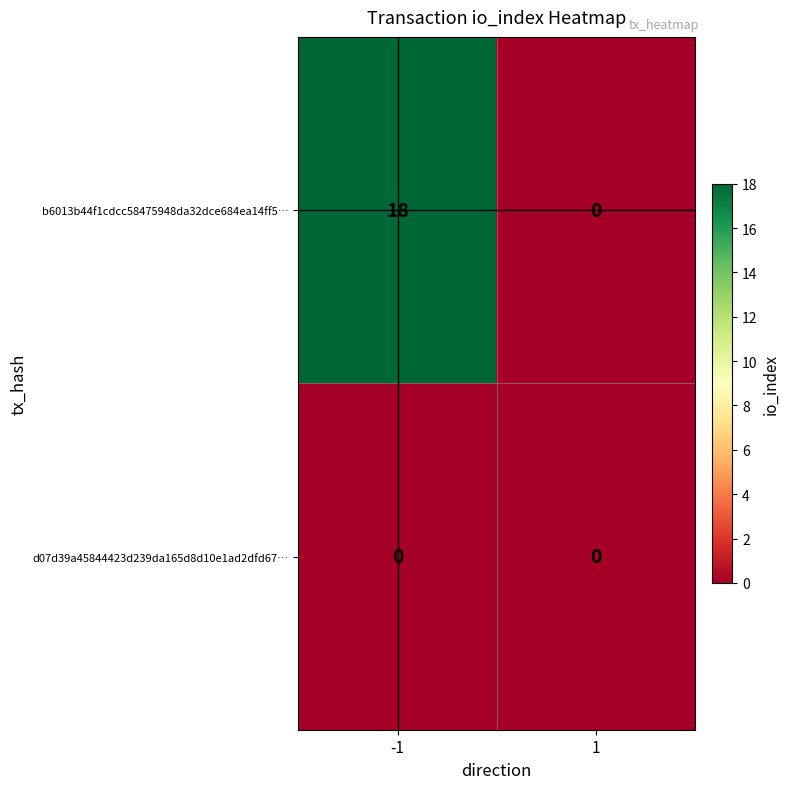

At which category is the sum across all series the highest?

-1